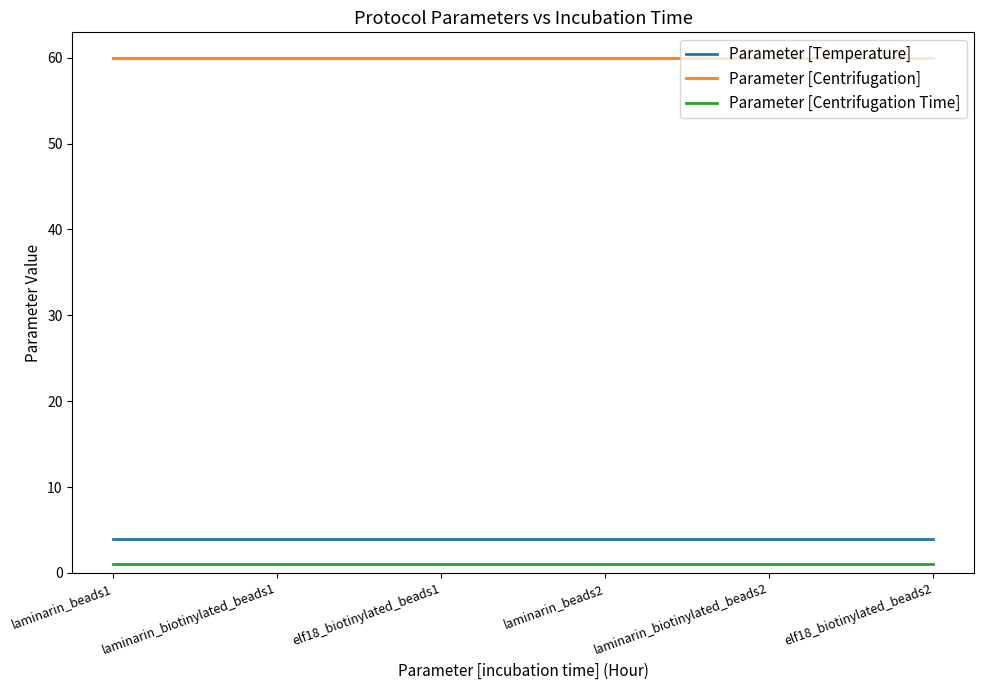

Rank the series at laminarin_beads2 from highest to lowest value.

Parameter [Centrifugation], Parameter [Temperature], Parameter [Centrifugation Time]